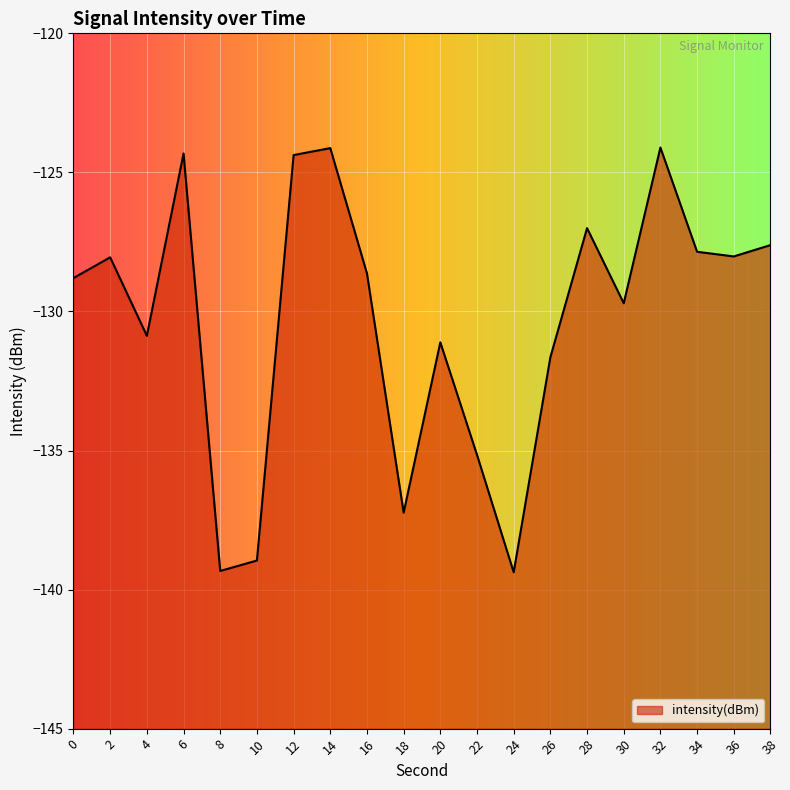

List the labels in order of value, largest first.

32, 14, 6, 12, 28, 38, 34, 36, 2, 16, 0, 30, 4, 20, 26, 22, 18, 10, 8, 24